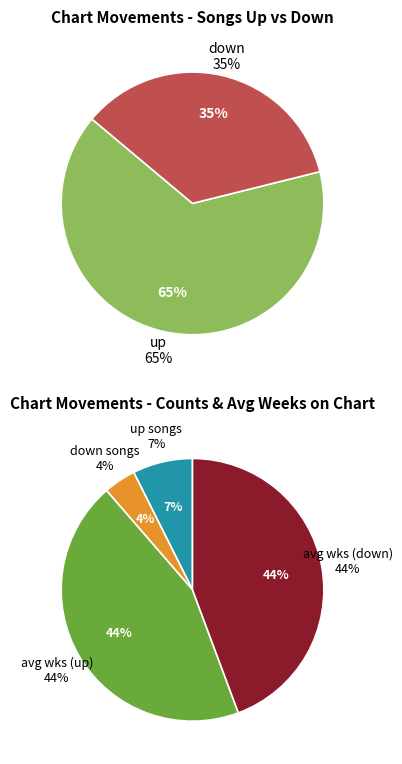

Count the number of slices in the pie.

2